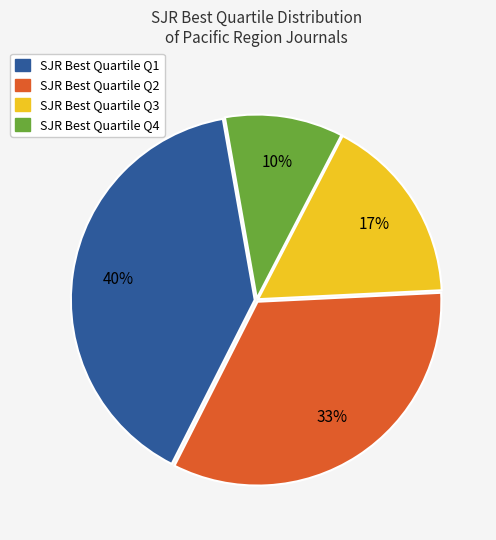

To the nearest percent, what is the average slice percentage?

25%